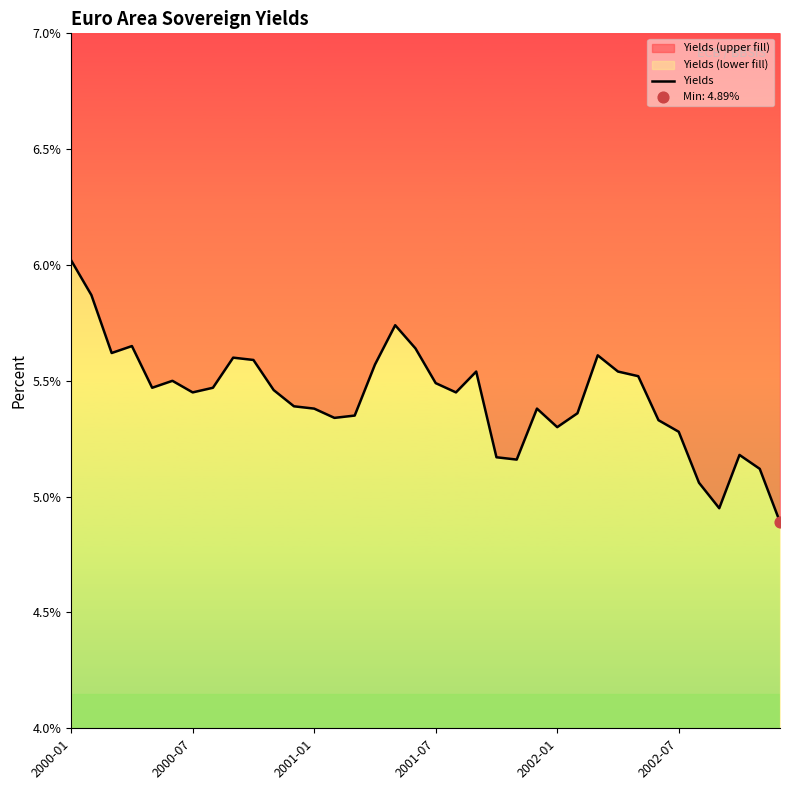

What is the change in value from 18 to 31?

-0.4